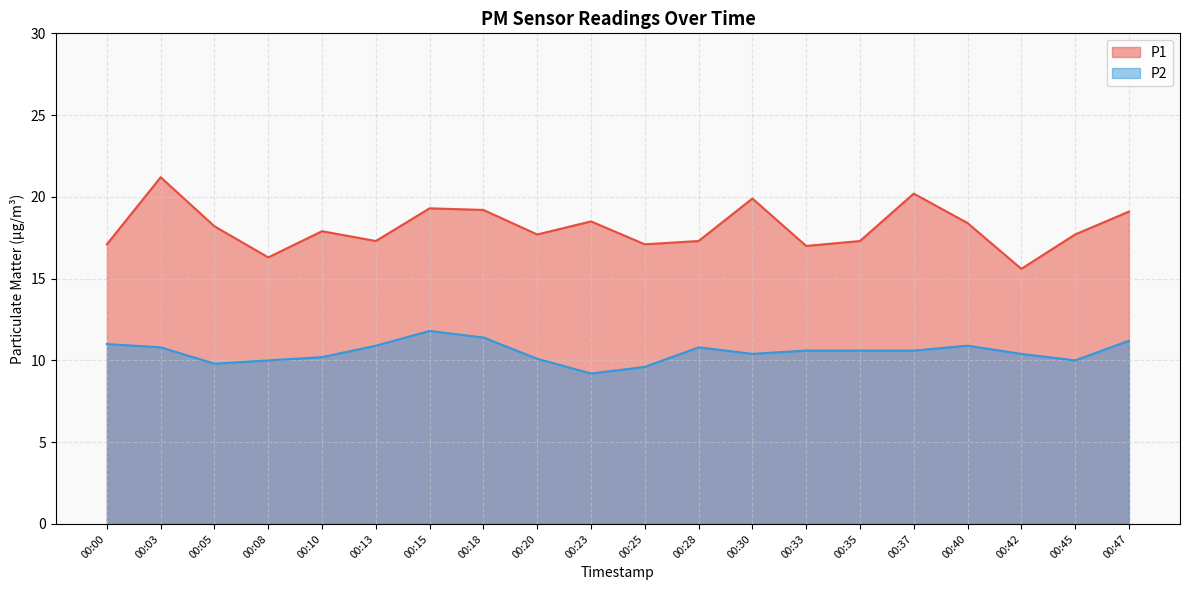

What are all the series names shown in the legend?

P1, P2